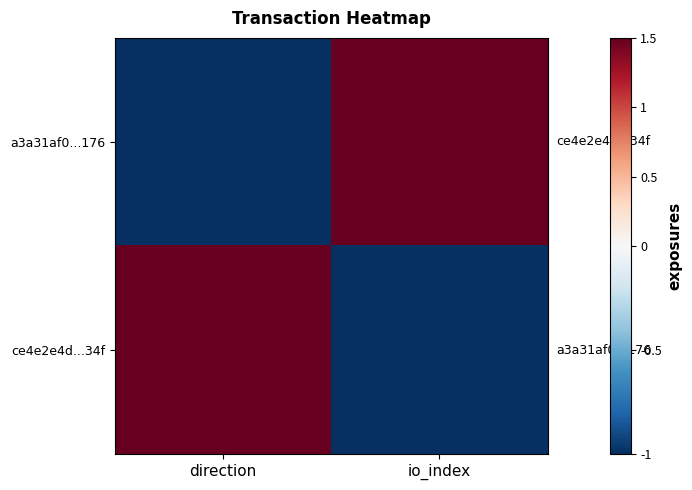

Which series has the largest total across all categories?

a3a31af0...176